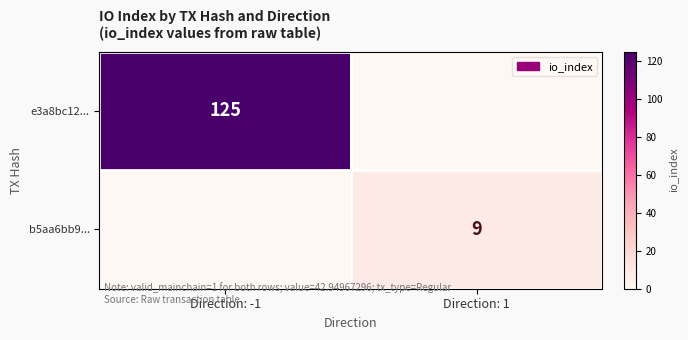

Is it true that b5aa6bb9... equals 9 at Direction: 1?

True